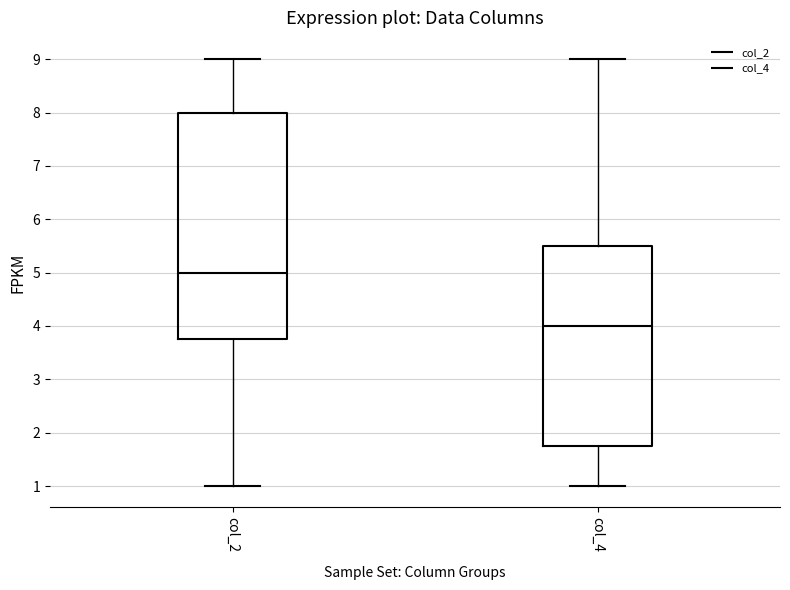

Reading left to right, transcribe this box plot: for each box, give where its median line is, the range the box spans, and where its two whiskers end, as read against the y-axis. The values are not printed on the chart, so give them approximately, as read against the axis.

col_2: median 5.0, box 3.8 to 8.0, whiskers 1.0 to 9.0
col_4: median 4.0, box 1.8 to 5.5, whiskers 1.0 to 9.0